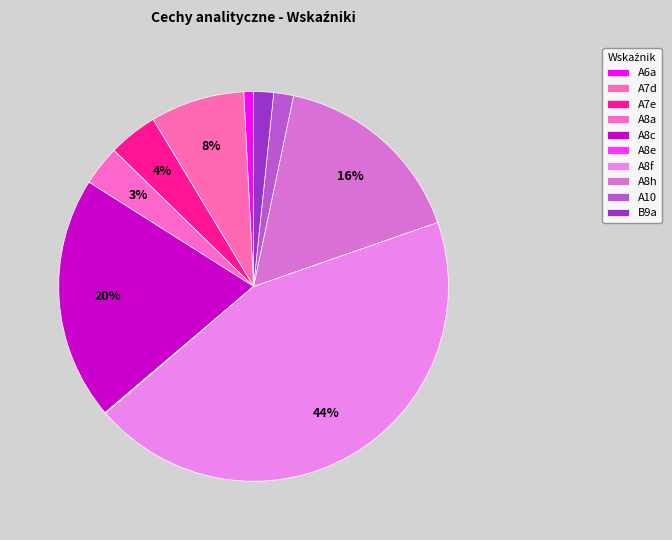

What is the total percentage of A6a and A8c?

21.0%